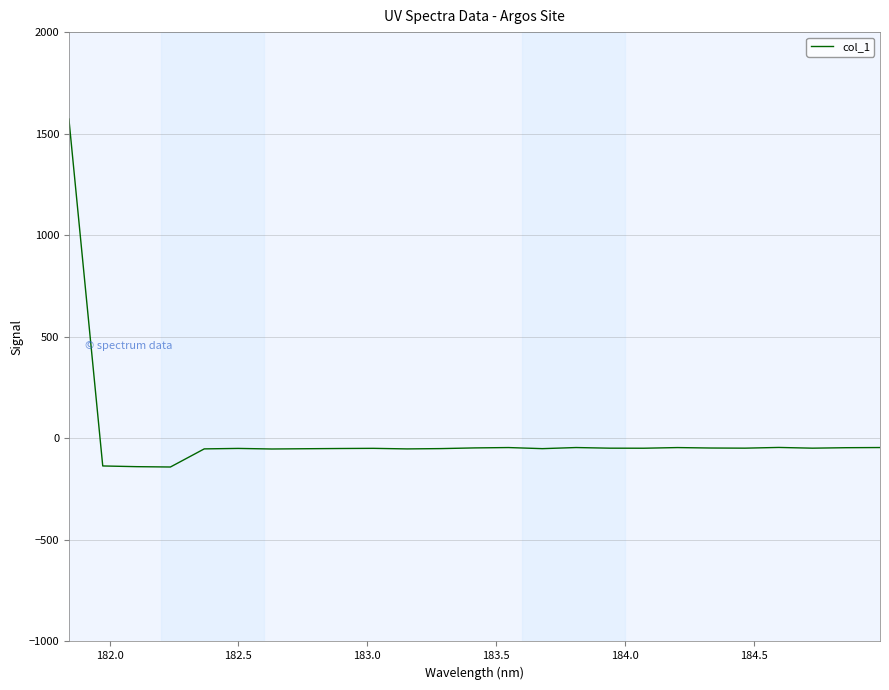

What is the difference between the maximum and minimum values?

1713.4